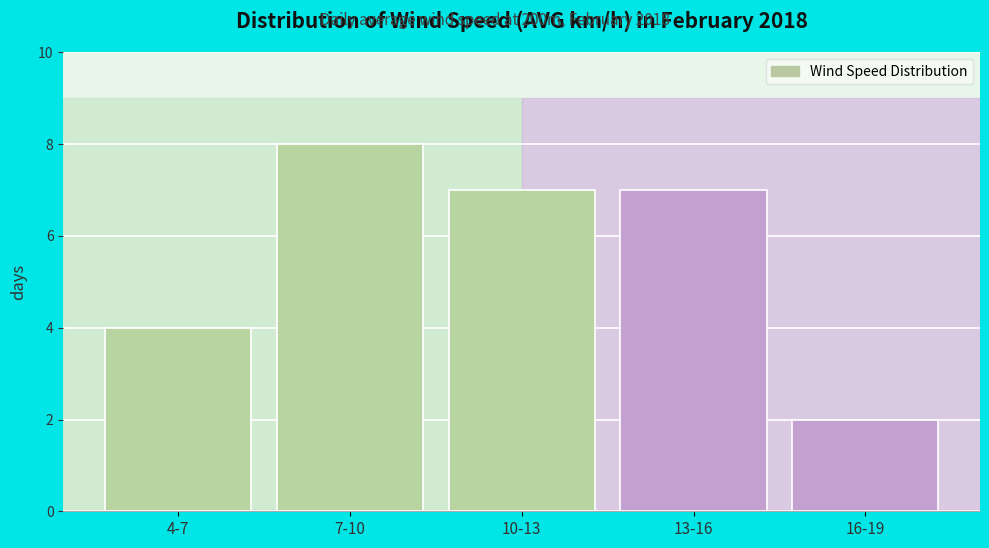

Reading left to right, what are all the values shown in this chart?

4	8	7	7	2